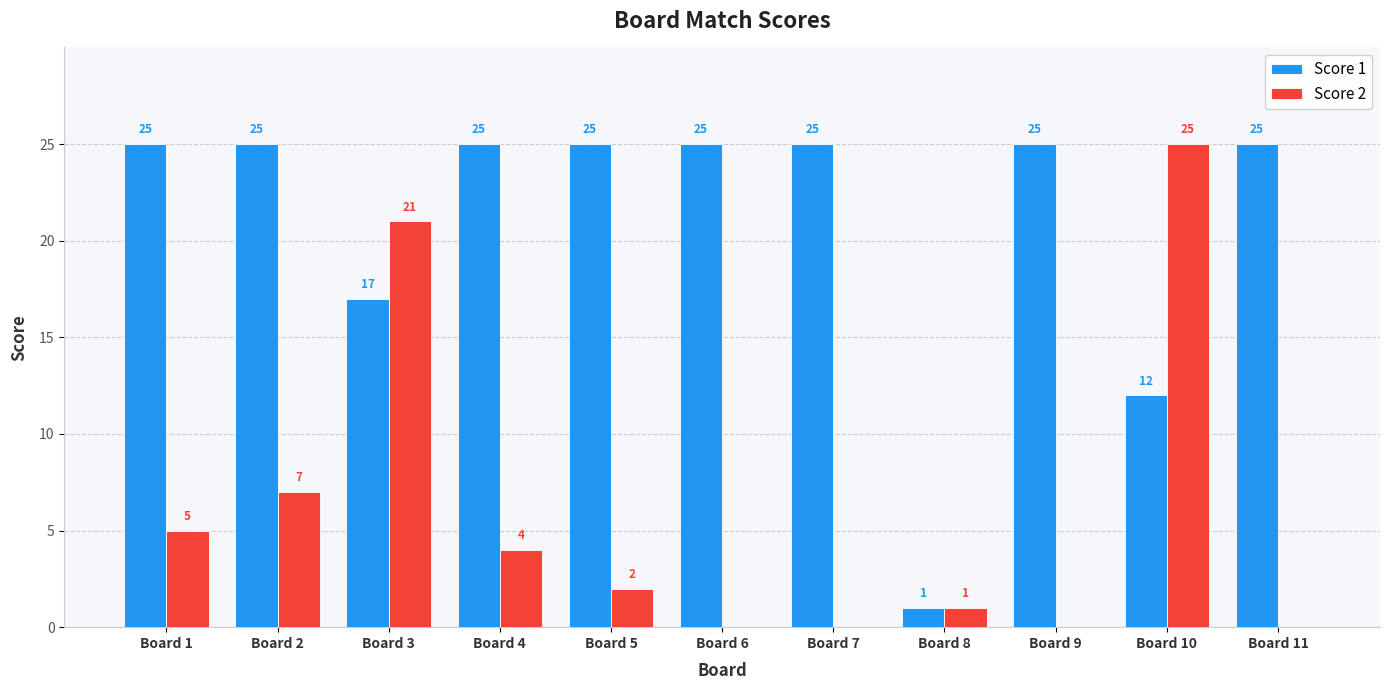

Is the value of Score 2 at Board 10 greater than the value of Score 1 at Board 3?

Yes